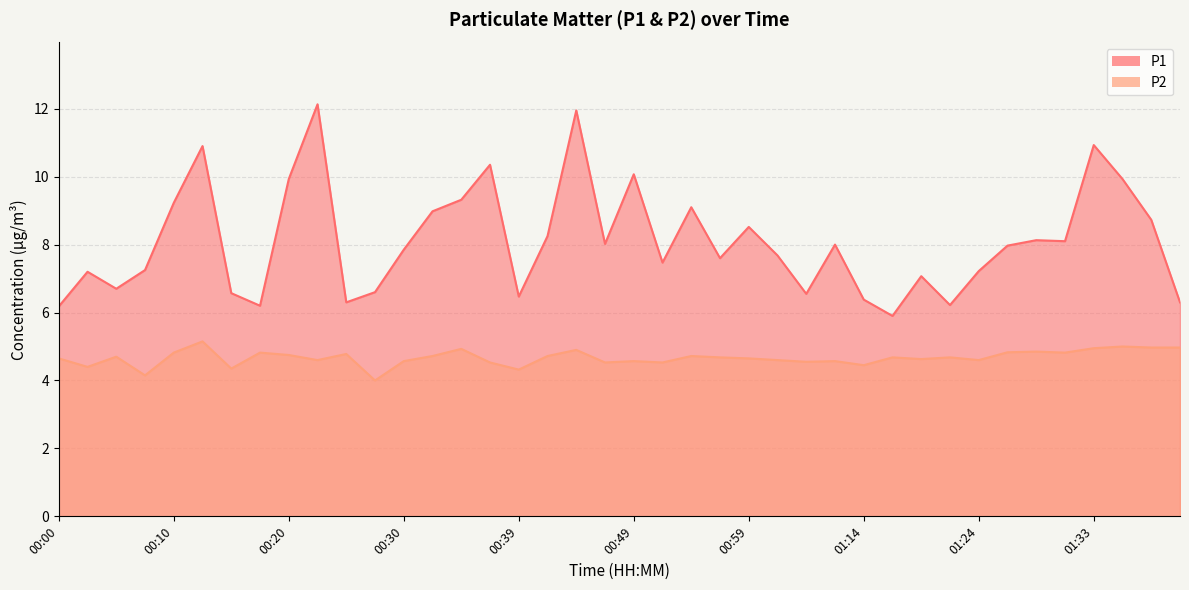

Which has a higher value, 01:14 or 00:15?

00:15